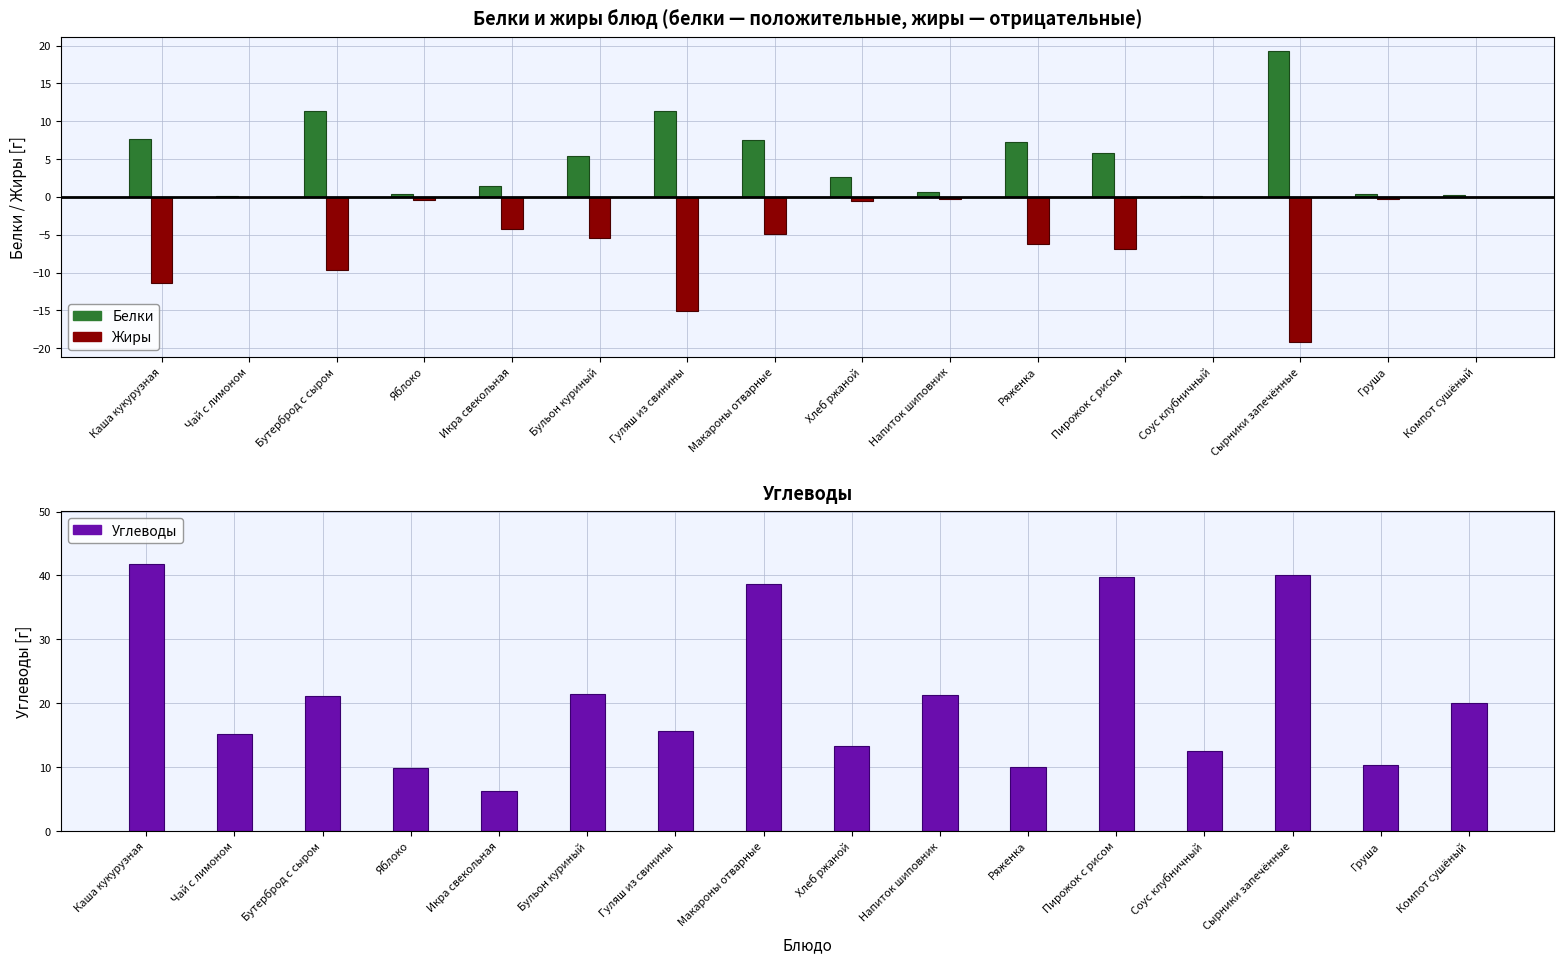

Which series has the largest total across all categories?

Углеводы